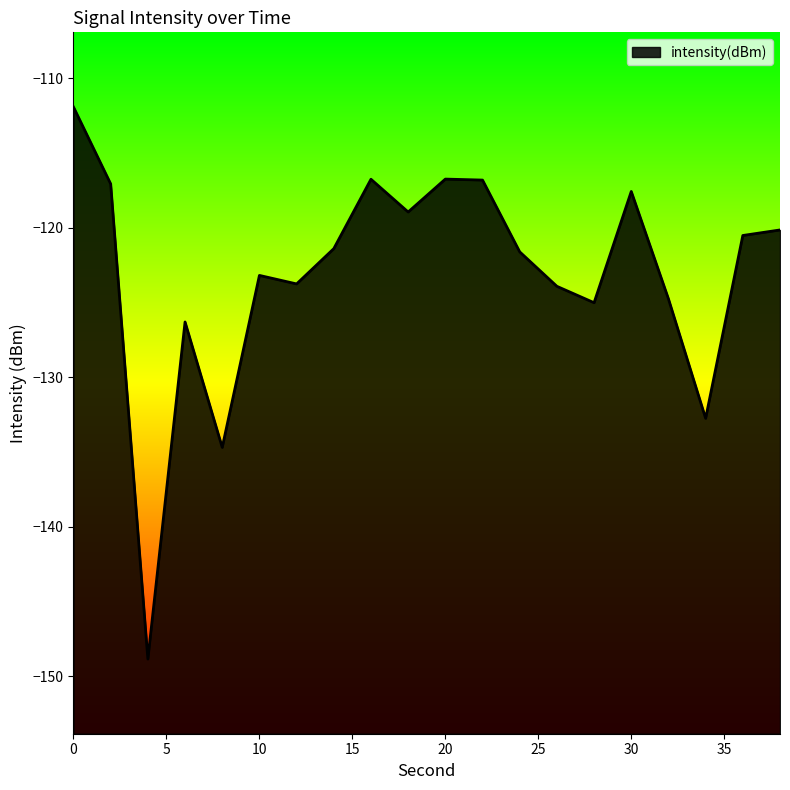

How many interior local valleys (lower than both neighbors) does the data have?

6